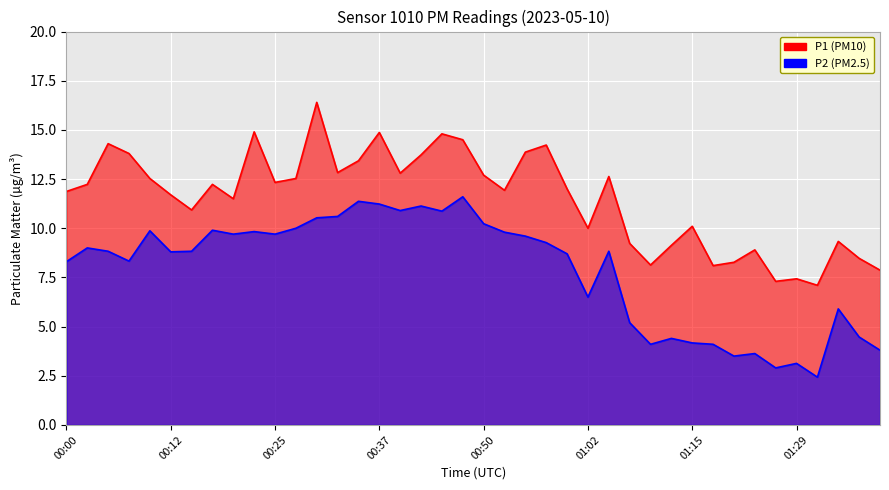

At 00:22, list the series in order from largest to smallest.

P1, P2